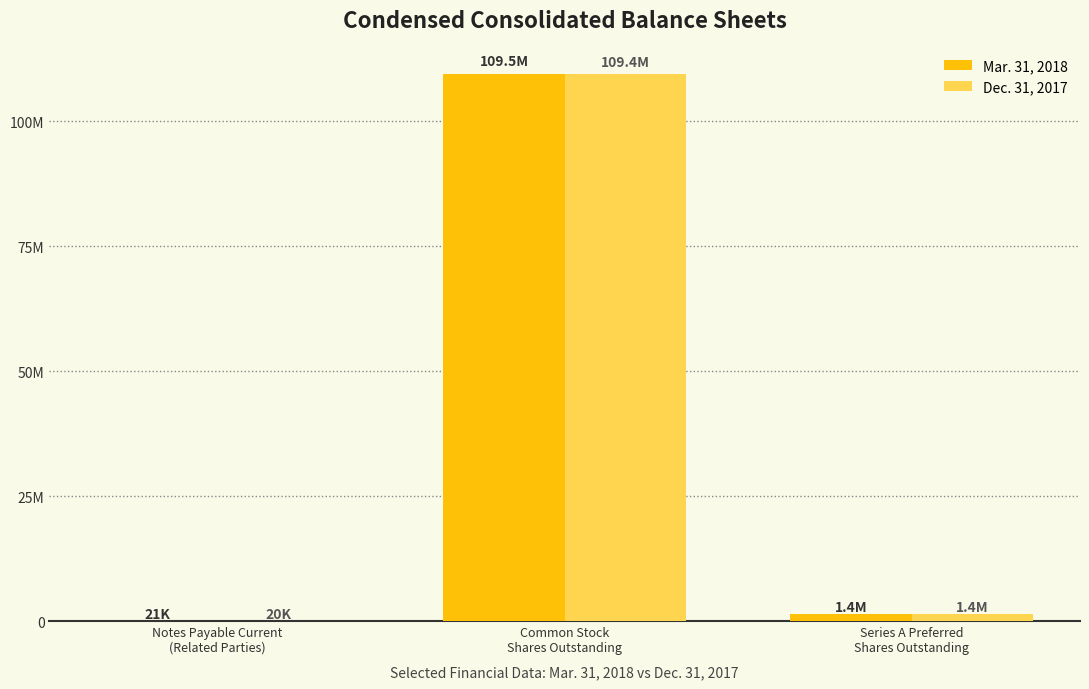

What are all the series names shown in the legend?

Mar. 31, 2018, Dec. 31, 2017